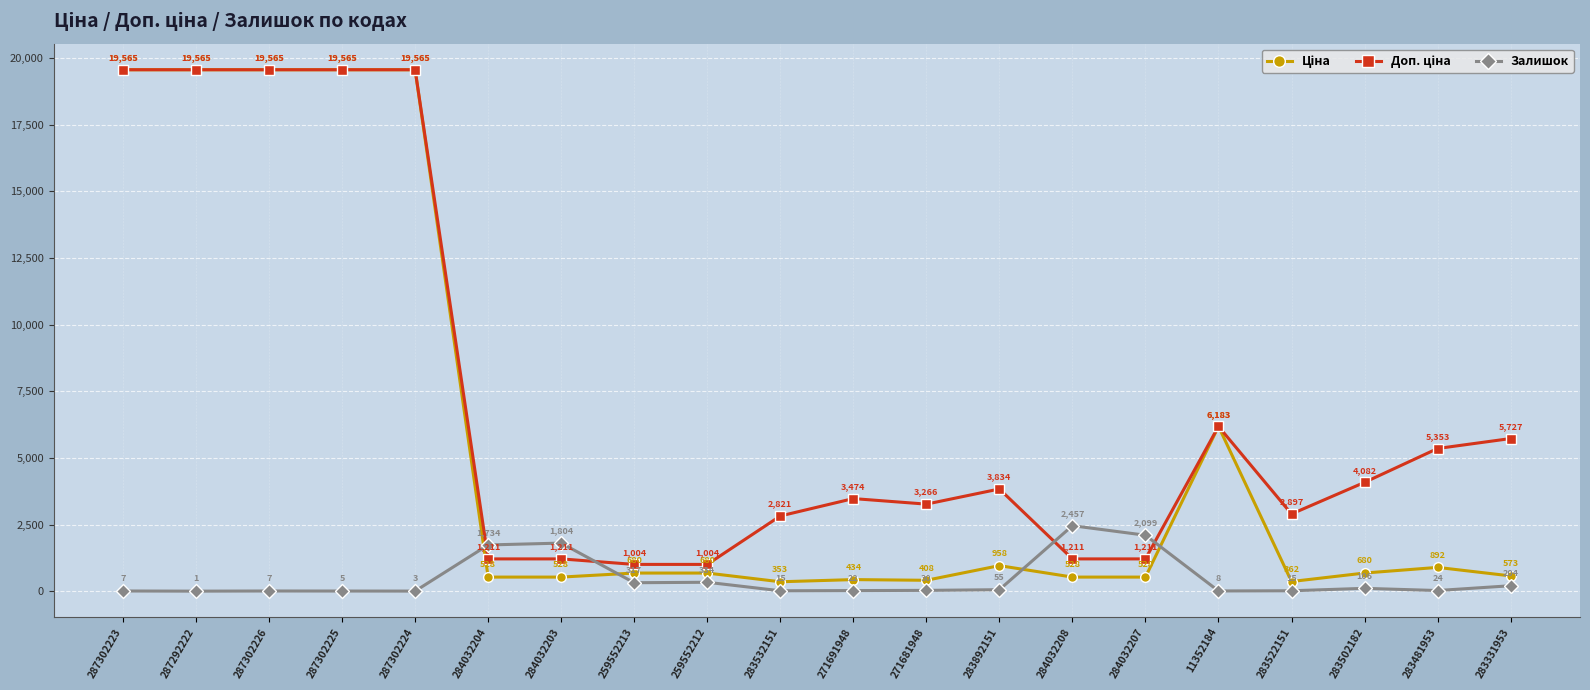

What is the minimum value shown in the chart?

1.0